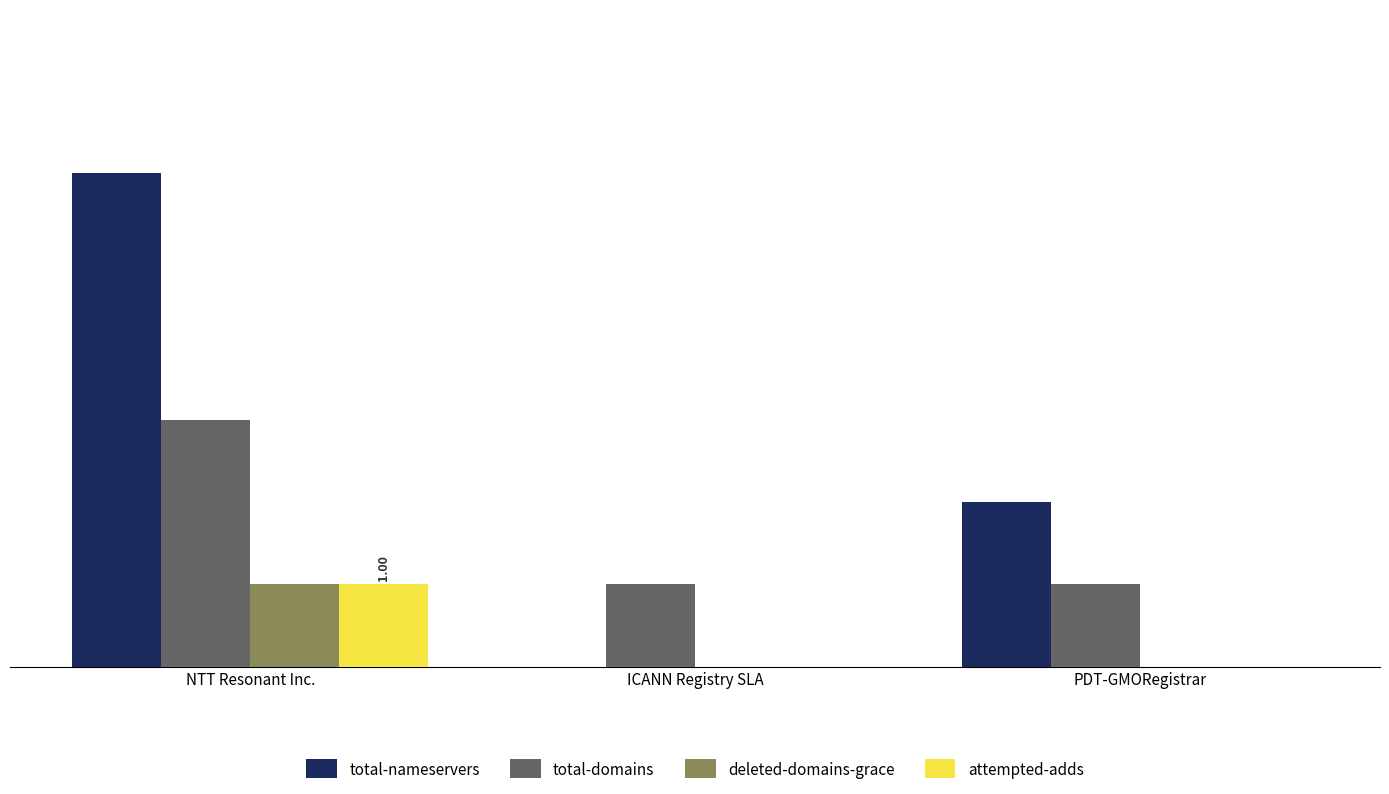

Is the value of attempted-adds at ICANN Registry SLA greater than the value of total-domains at PDT-GMORegistrar?

No